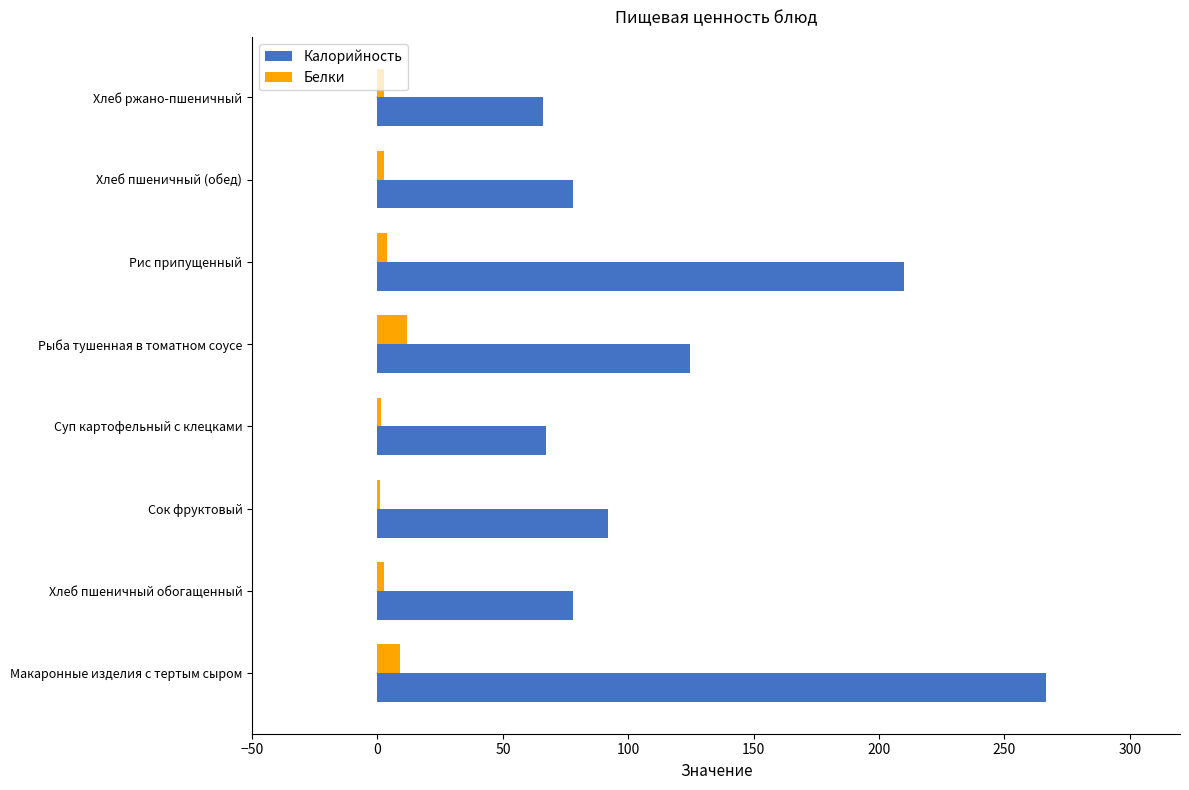

What is the highest value of the Калорийность series?

266.5